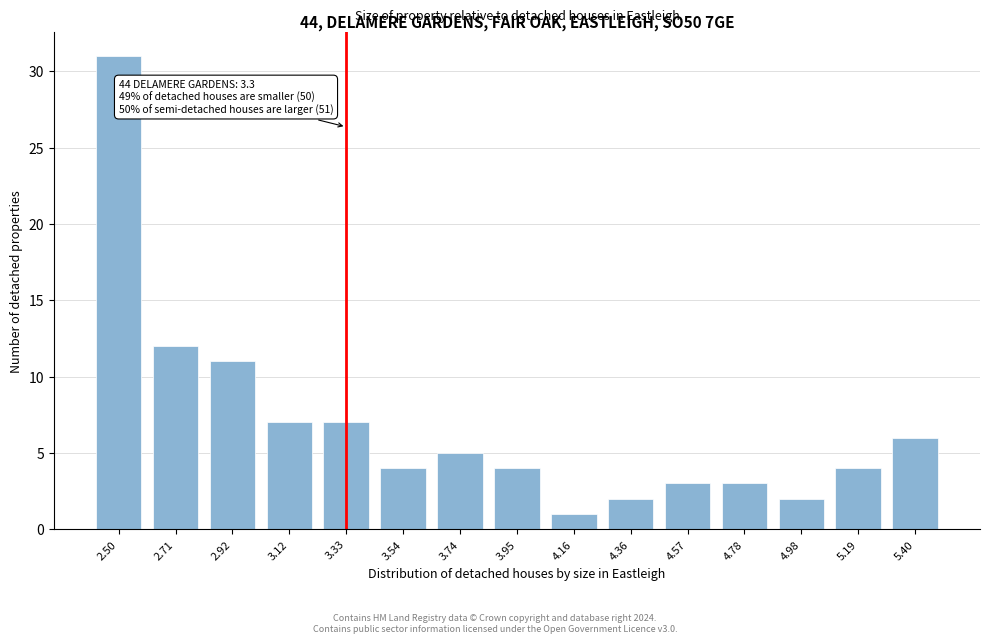

Reading right to left, extract all data points from this chart.

6	4	2	3	3	2	1	4	5	4	7	7	11	12	31